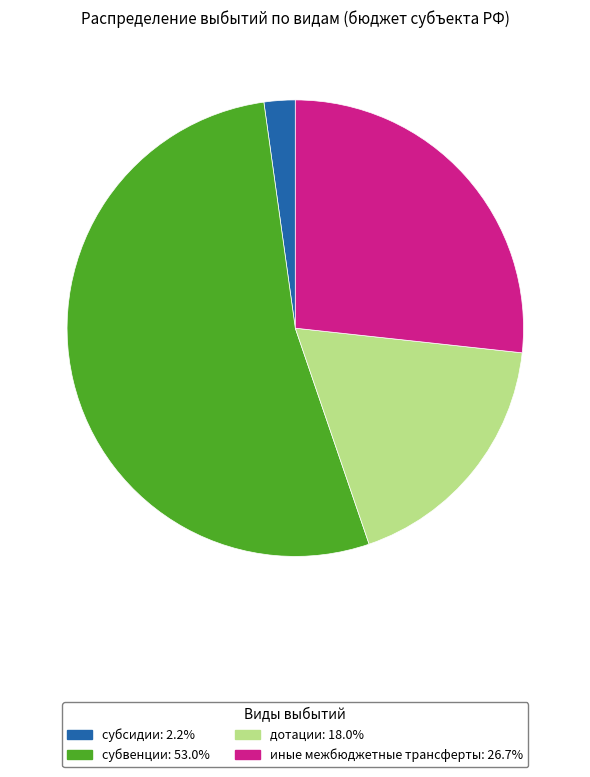

Is there a majority slice in this chart?

Yes